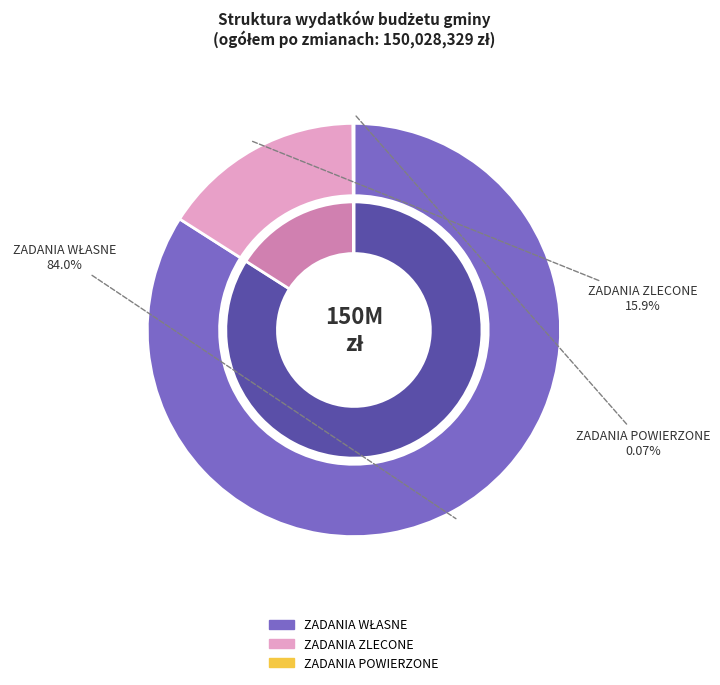

Count the number of slices in the pie.

3